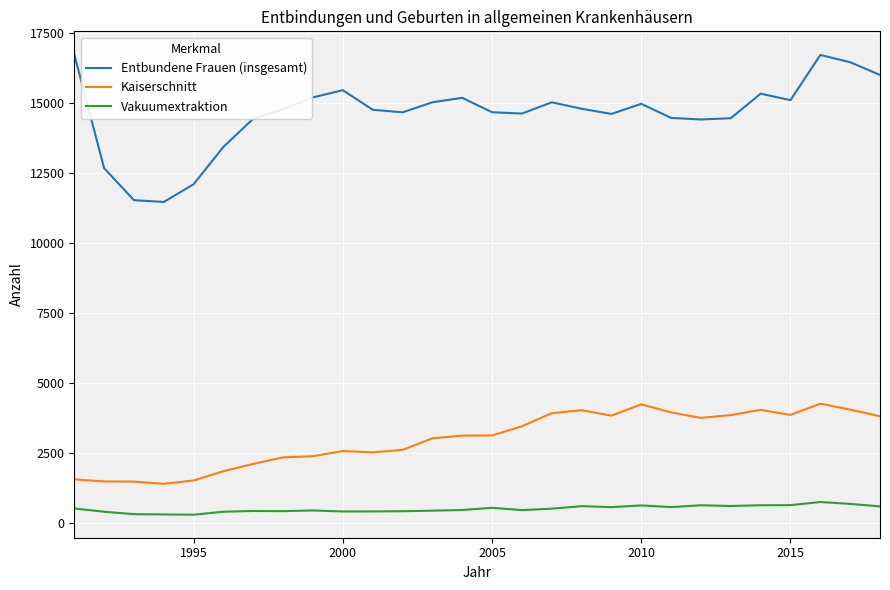

How many lines are shown in the chart?

3